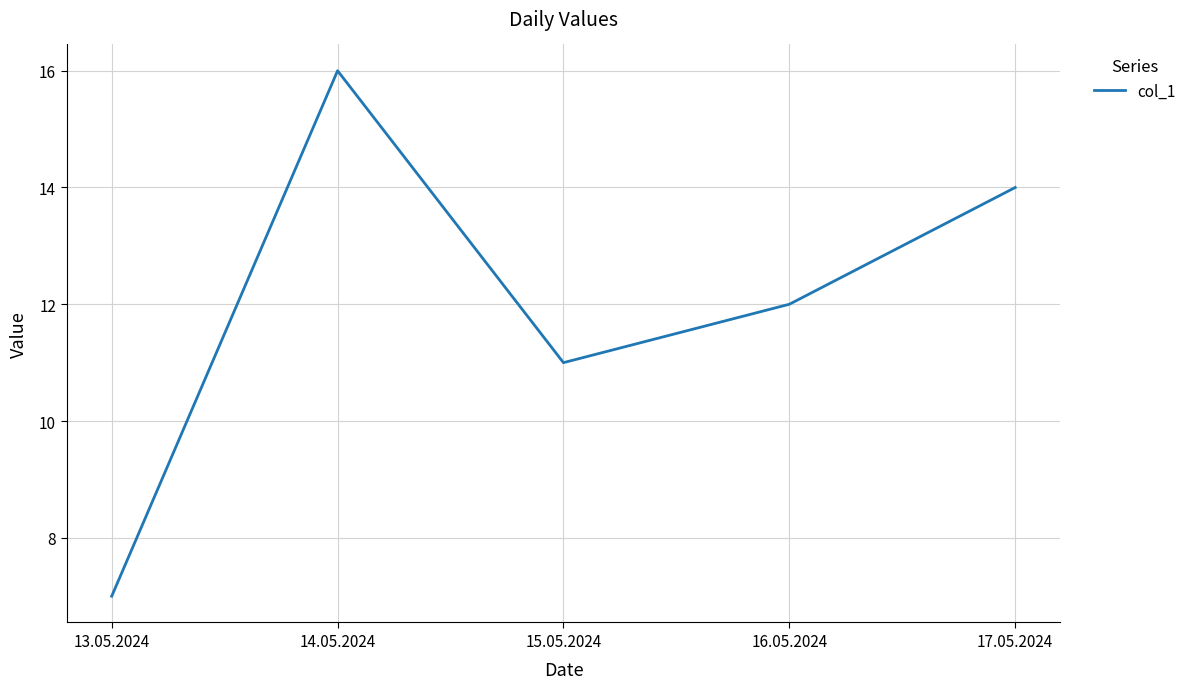

Which has a higher value, 13.05.2024 or 17.05.2024?

17.05.2024